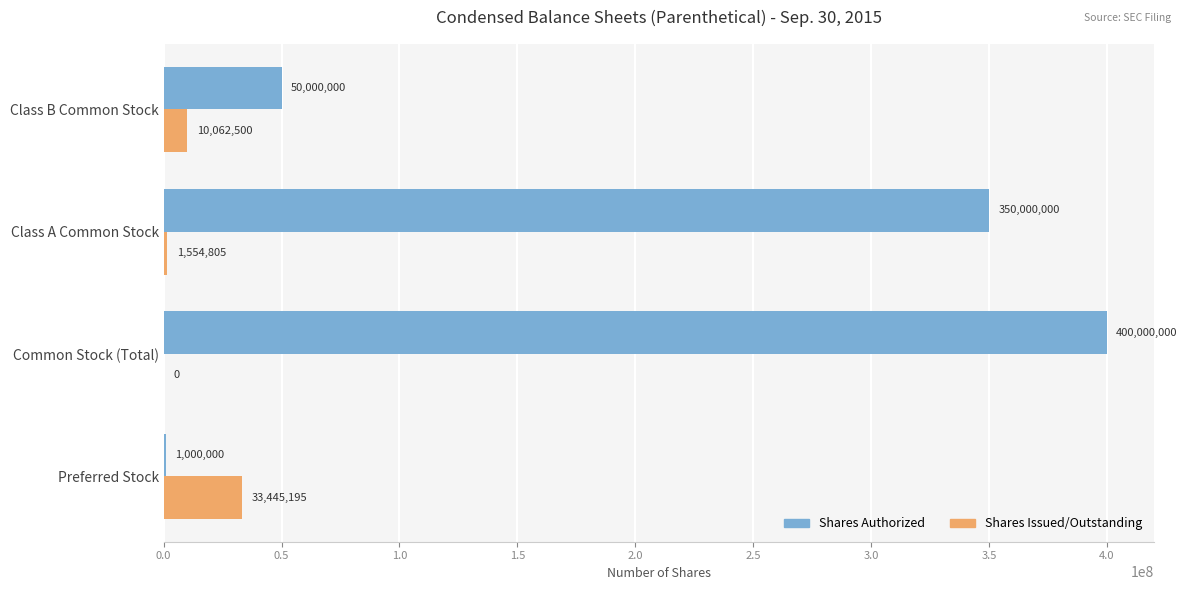

Where is Shares Issued/Outstanding nearest to the value 16722597?

Class B Common Stock